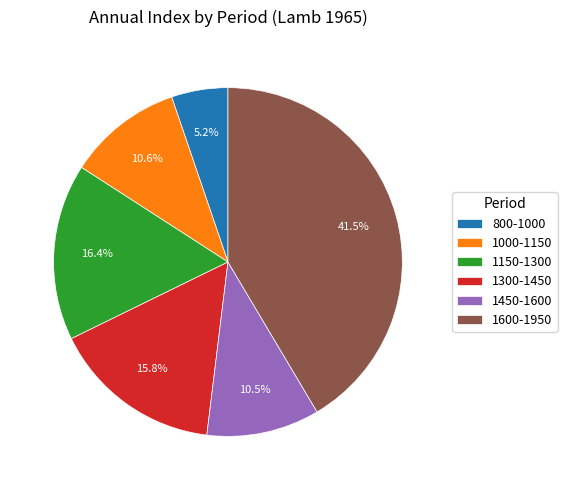

Do 1000-1150 and 1300-1450 together represent more than half of the pie?

No